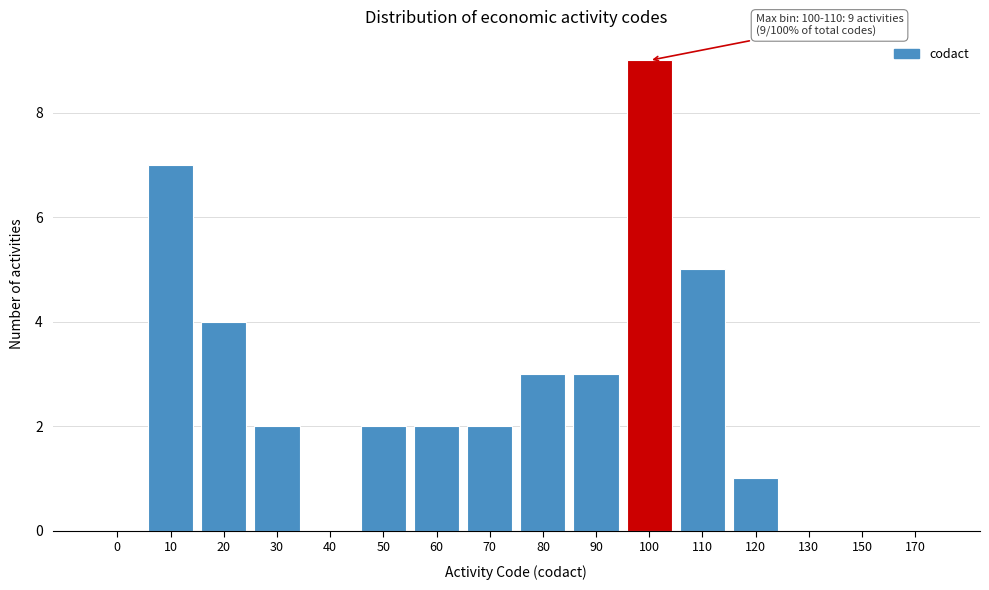

Reading right to left, what are all the values shown in this chart?

170=0	150=0	130=0	120=1	110=5	100=9	90=3	80=3	70=2	60=2	50=2	40=0	30=2	20=4	10=7	0=0